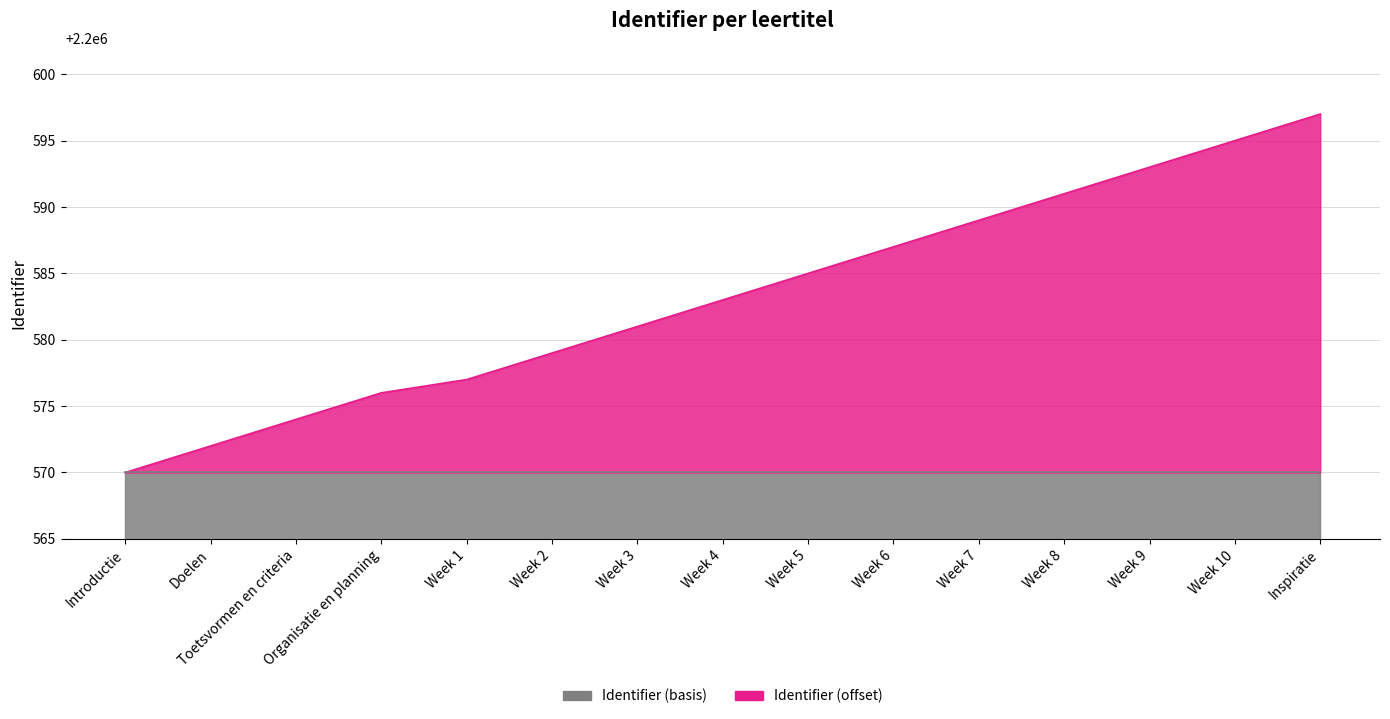

Approximately how many times larger is the value at Introductie compared to Week 5?

1.0